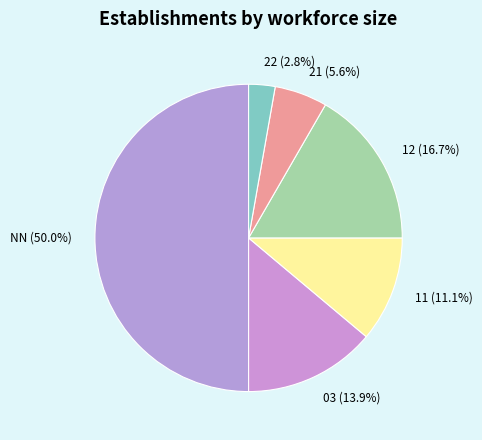

Approximately how many times larger is the value at NN compared to 03?

3.6